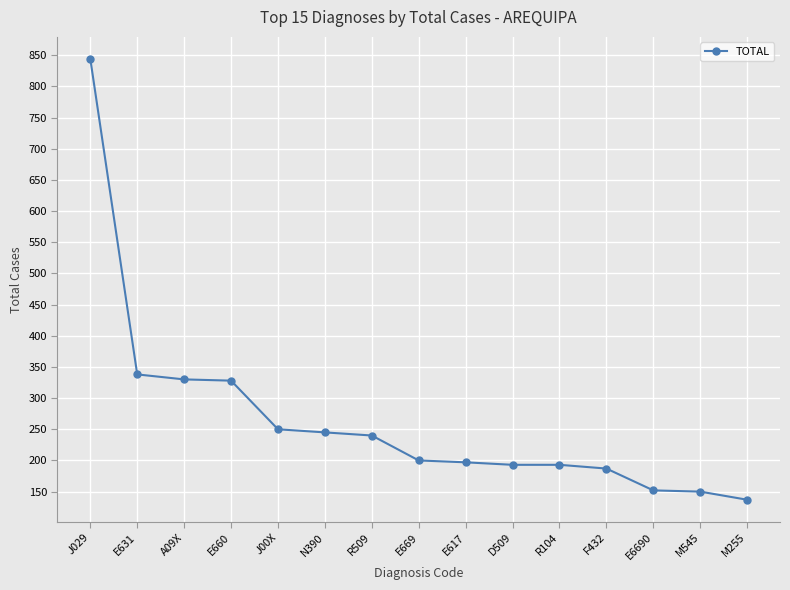

What is the greatest value displayed?

844